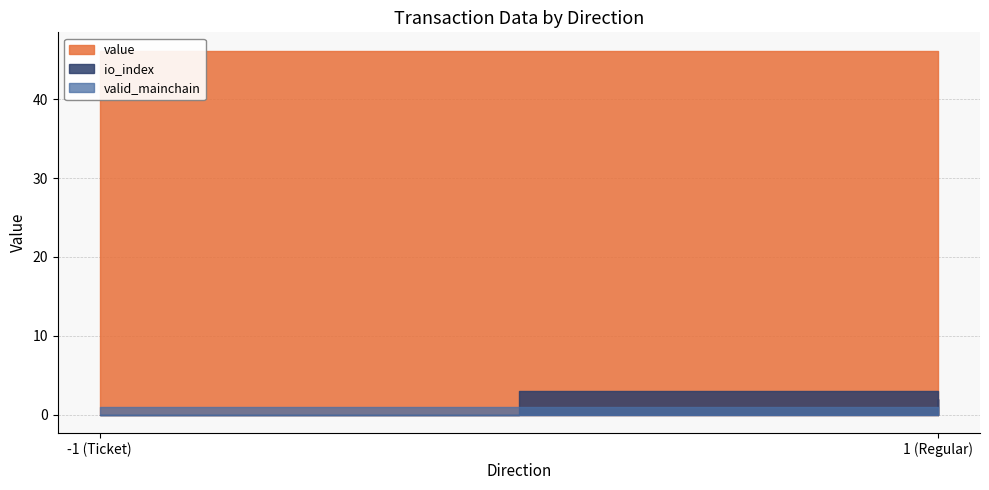

List the labels in order of valid_mainchain value, largest first.

-1, -1, -1, -1, 1, 1, 1, 1